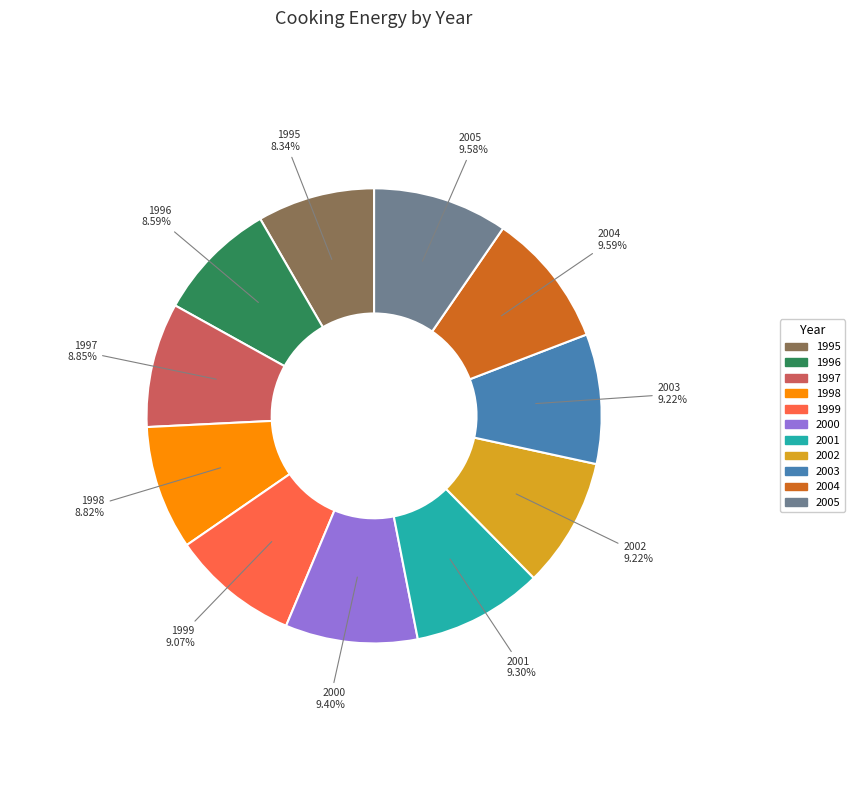

Is the sum of 2001 and 2004 greater than half?

No